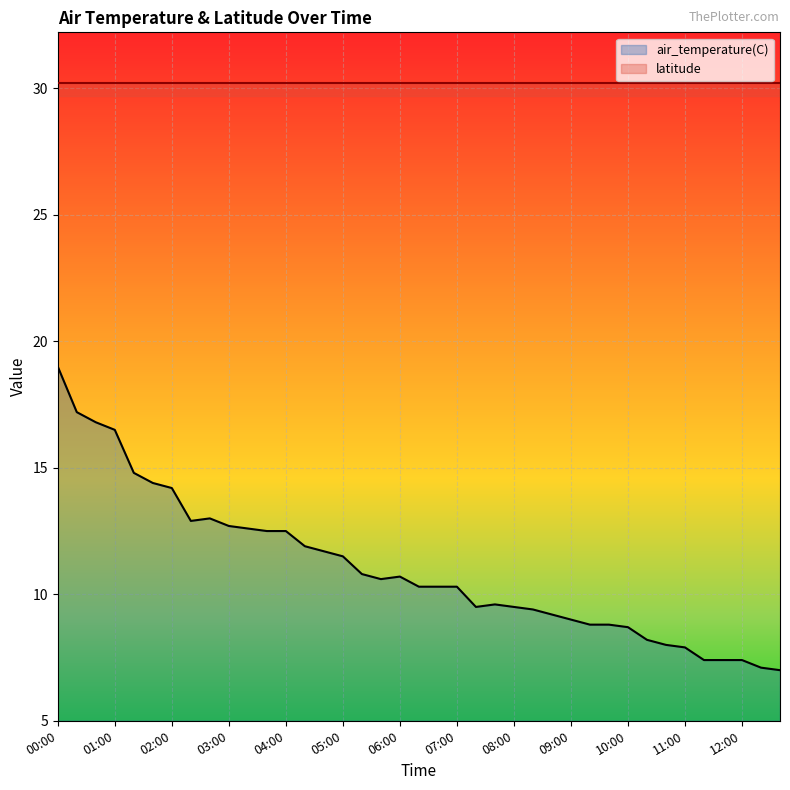

The air_temperature(C) series shows 28.6 at 00:00. True or false?

False